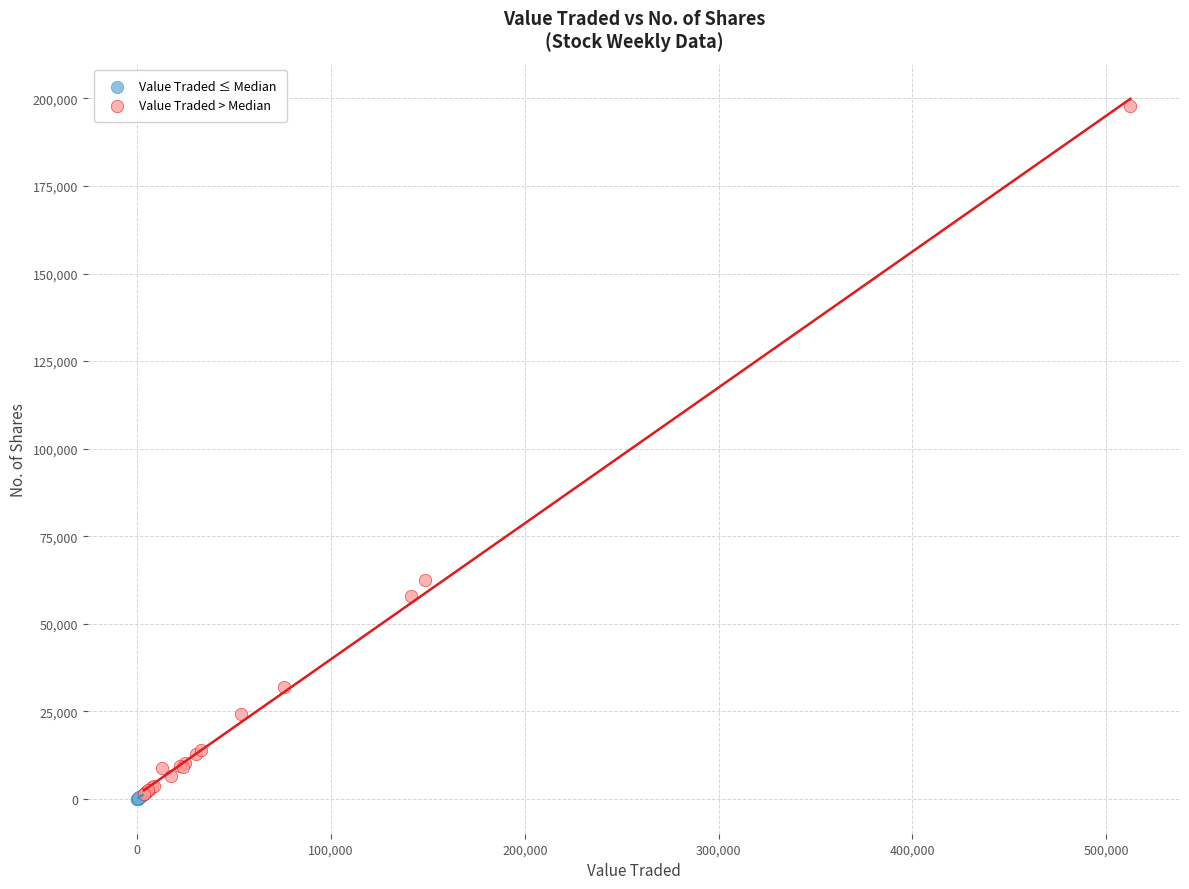

Which series contains the highest Y value?

Value Traded > Median